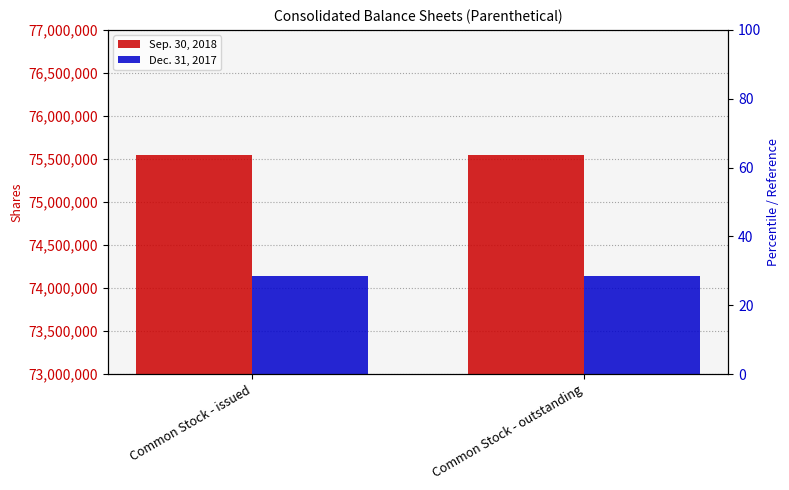

What is the value of the Dec. 31, 2017 bar at the 1st from the left?

74143590